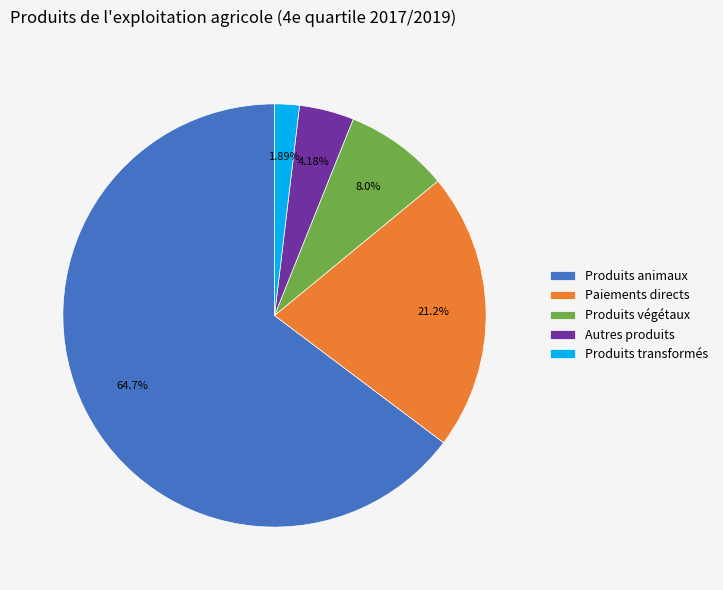

Approximately how many times larger is the value at Autres produits compared to Produits végétaux?

0.5